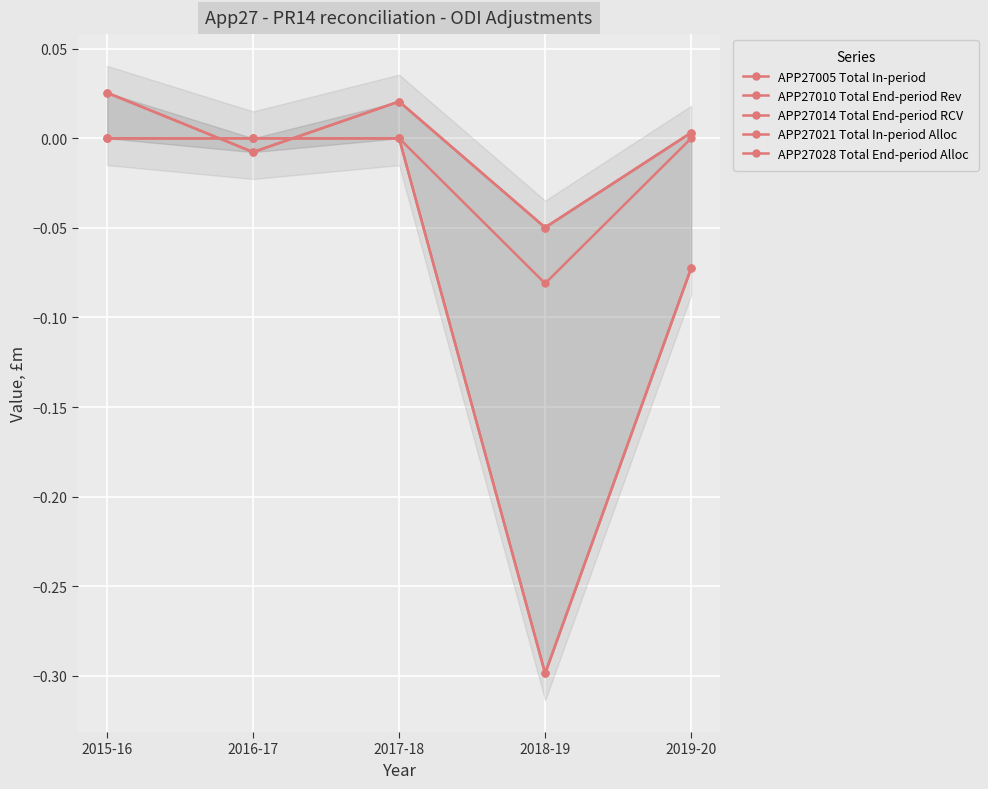

At 2018-19, list the series in order from largest to smallest.

APP27010 Total End-period Rev, APP27028 Total End-period Alloc, APP27014 Total End-period RCV, APP27005 Total In-period, APP27021 Total In-period Alloc